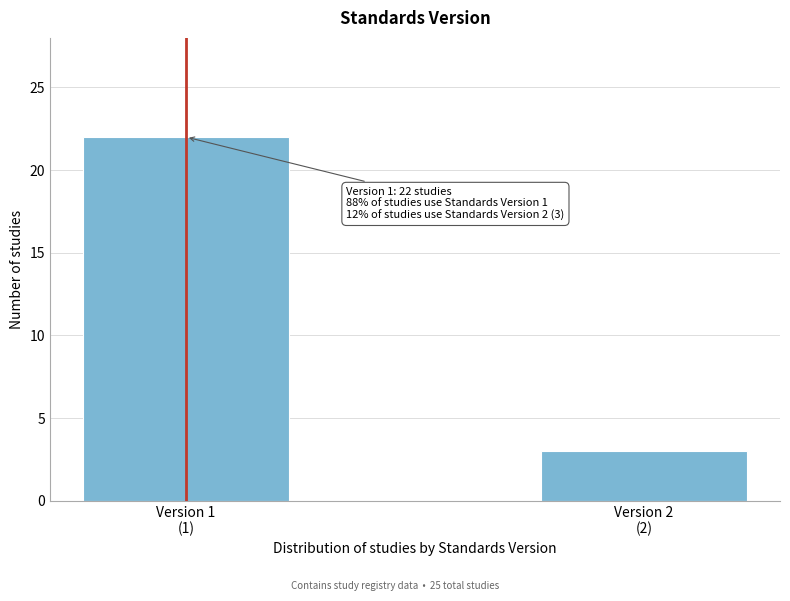

Reading left to right, extract all data points from this chart.

22	3